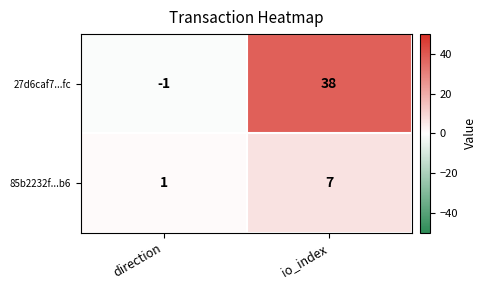

At how many categories does at least one series exceed 24?

1